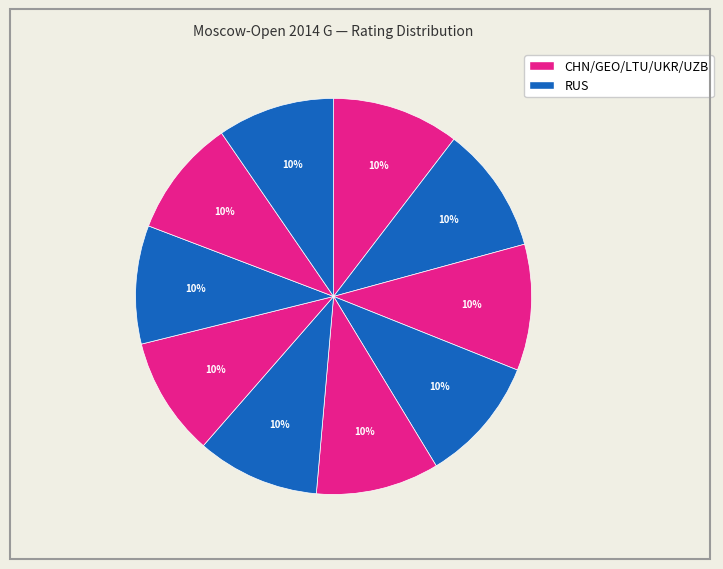

How many slices are in this pie chart?

10